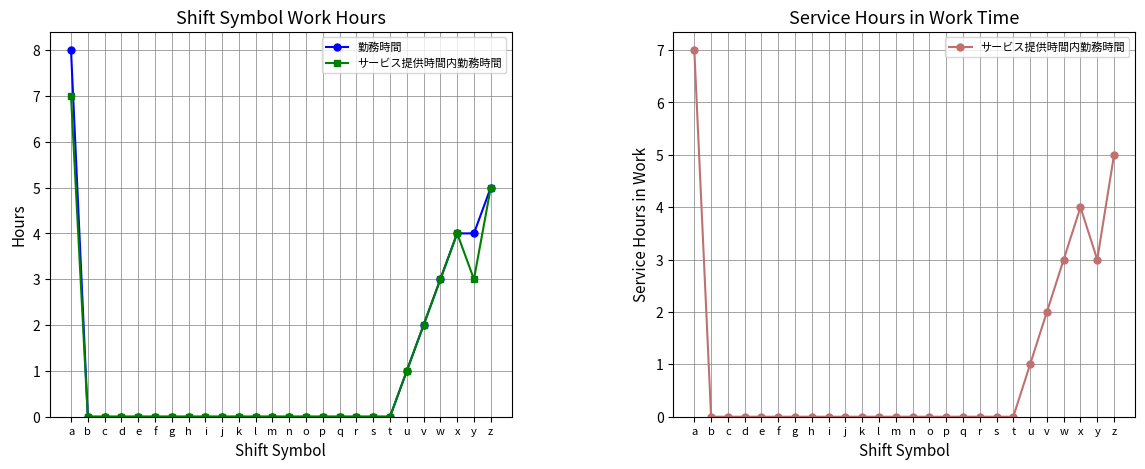

Reading left to right, transcribe all the data shown in this chart.

勤務時間: a=8	b=0	c=0	d=0	e=0	f=0	g=0	h=0	i=0	j=0	k=0	l=0	m=0	n=0	o=0	p=0	q=0	r=0	s=0	t=0	u=1	v=2	w=3	x=4	y=4	z=5
サービス提供時間内勤務時間: a=7	b=0	c=0	d=0	e=0	f=0	g=0	h=0	i=0	j=0	k=0	l=0	m=0	n=0	o=0	p=0	q=0	r=0	s=0	t=0	u=1	v=2	w=3	x=4	y=3	z=5